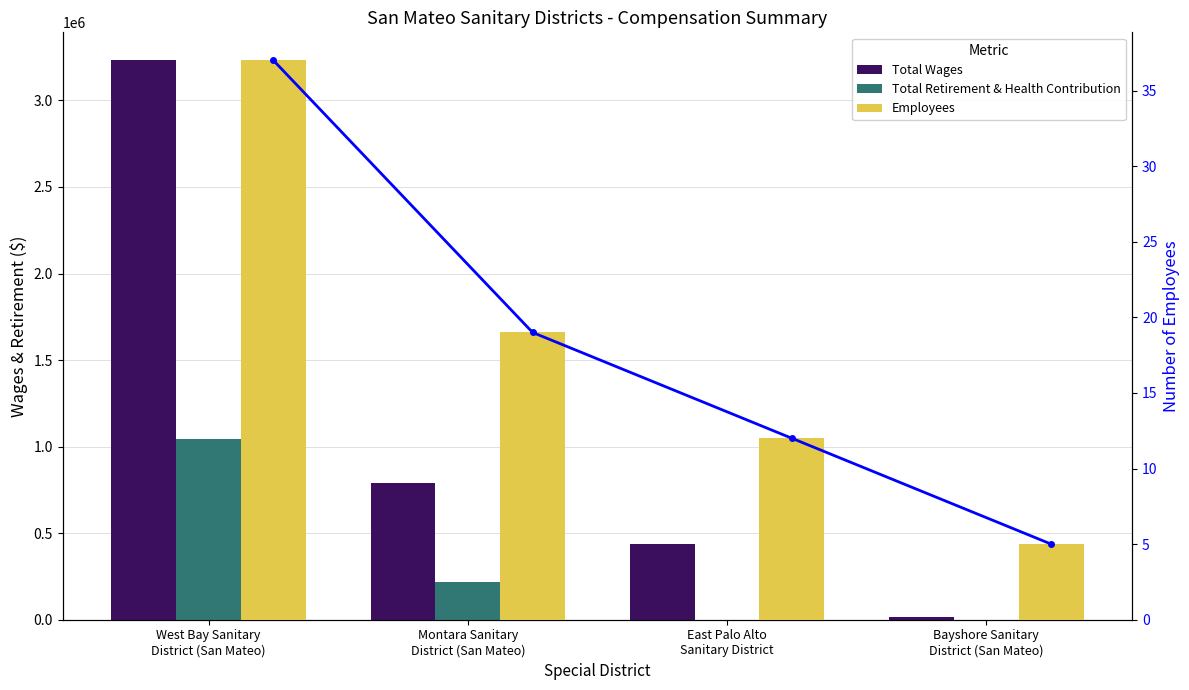

Rank the categories by Total Retirement & Health Contribution value from highest to lowest.

West Bay Sanitary
District (San Mateo), Montara Sanitary
District (San Mateo), East Palo Alto
Sanitary District, Bayshore Sanitary
District (San Mateo)